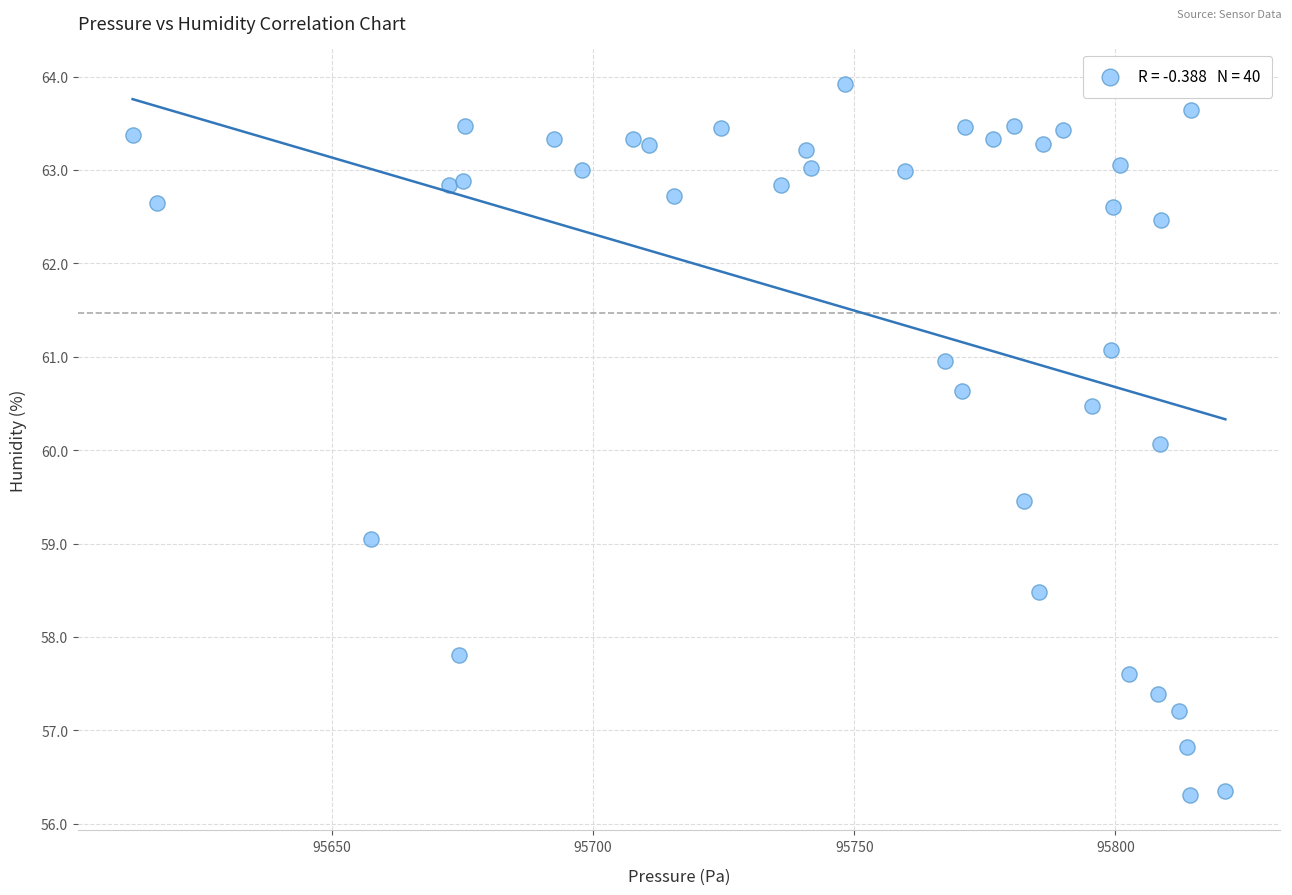

What is the range of X values (max minus min)?

209.1